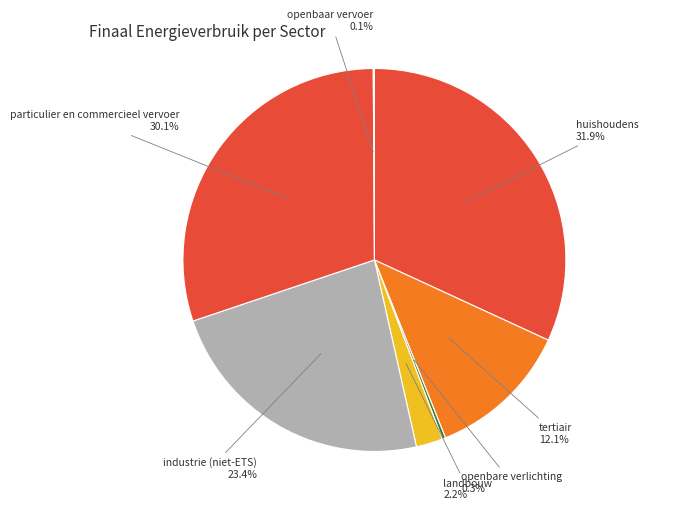

Is there any slice that represents more than half of the pie?

No